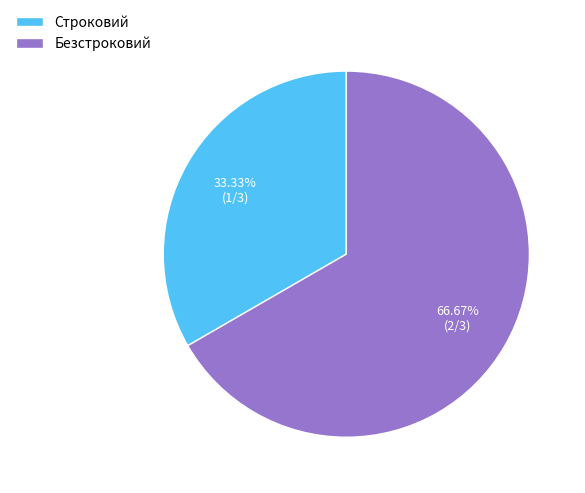

What is the smallest slice in the pie chart?

Строковий